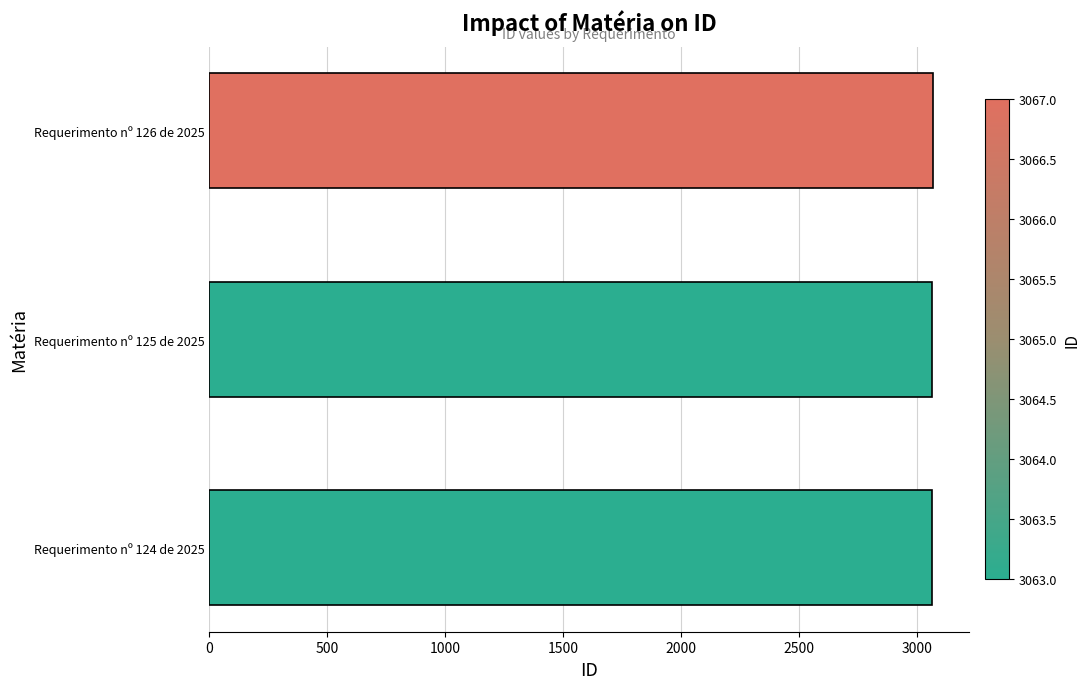

What is the ratio of the value at Requerimento nº 125 de 2025 to the value at Requerimento nº 124 de 2025?

1.0